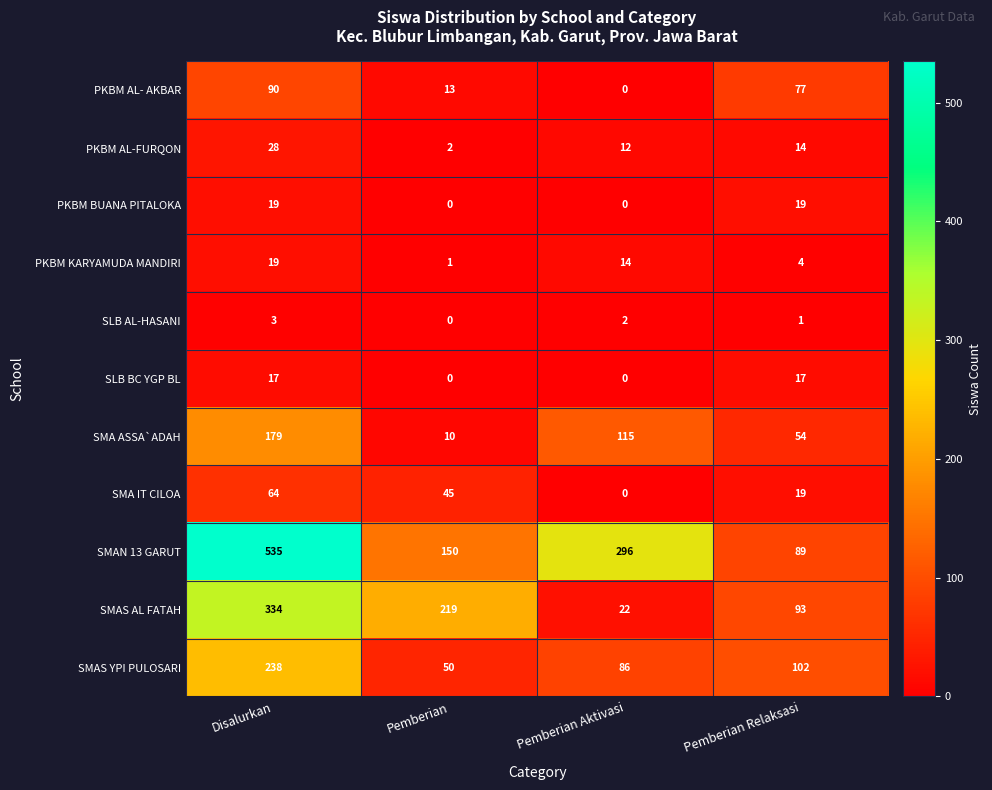

At which label does SMA ASSA`ADAH reach its peak?

Disalurkan